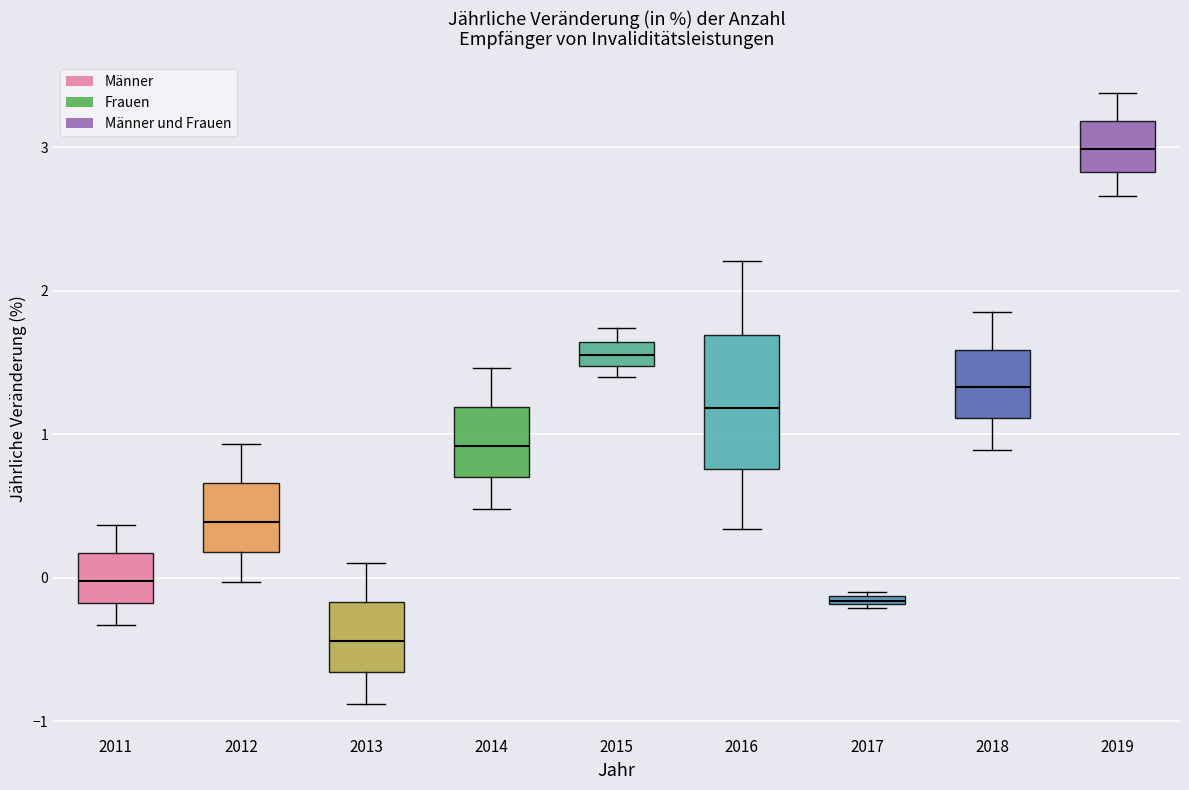

Which box has the lowest median line?

2013